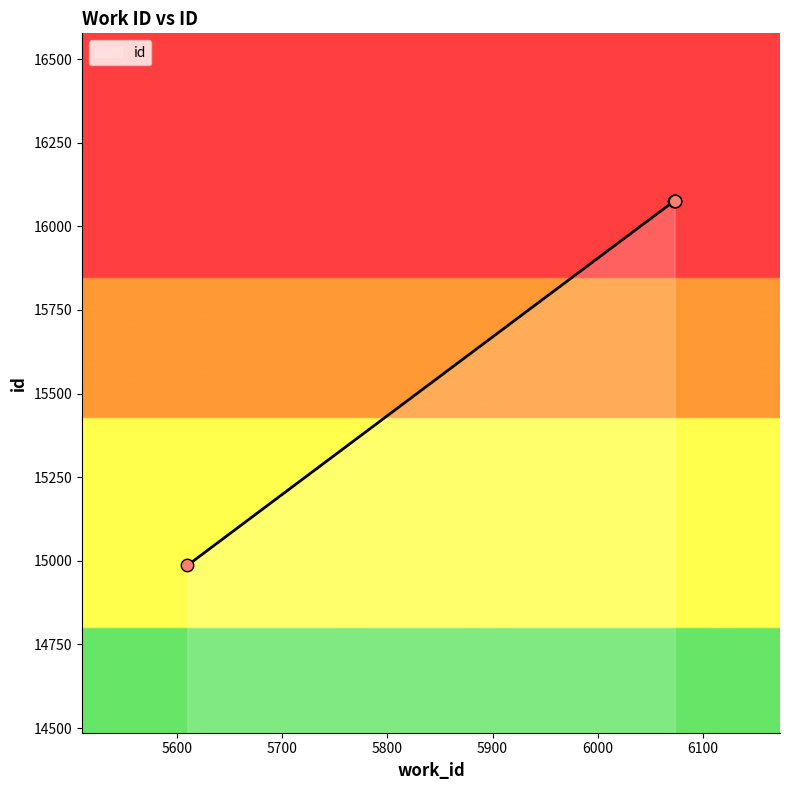

What is the ratio of the value at 6072 to the value at 5610?

1.1